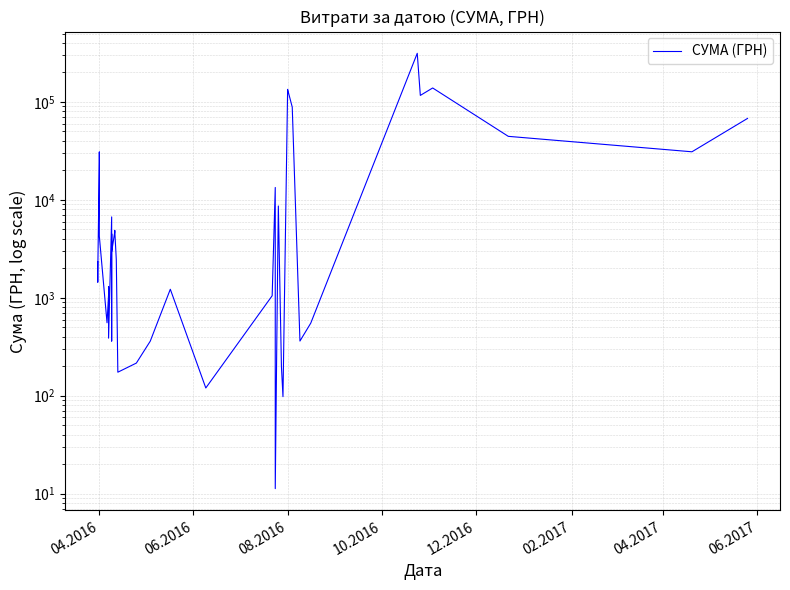

What position from the right is 29?

11